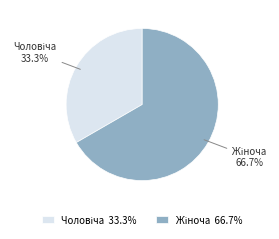

Does any single category account for the majority?

Yes